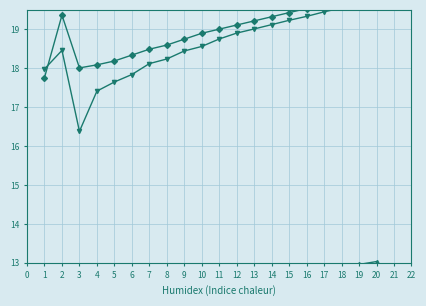

What is the maximum value shown in the chart?

20.0